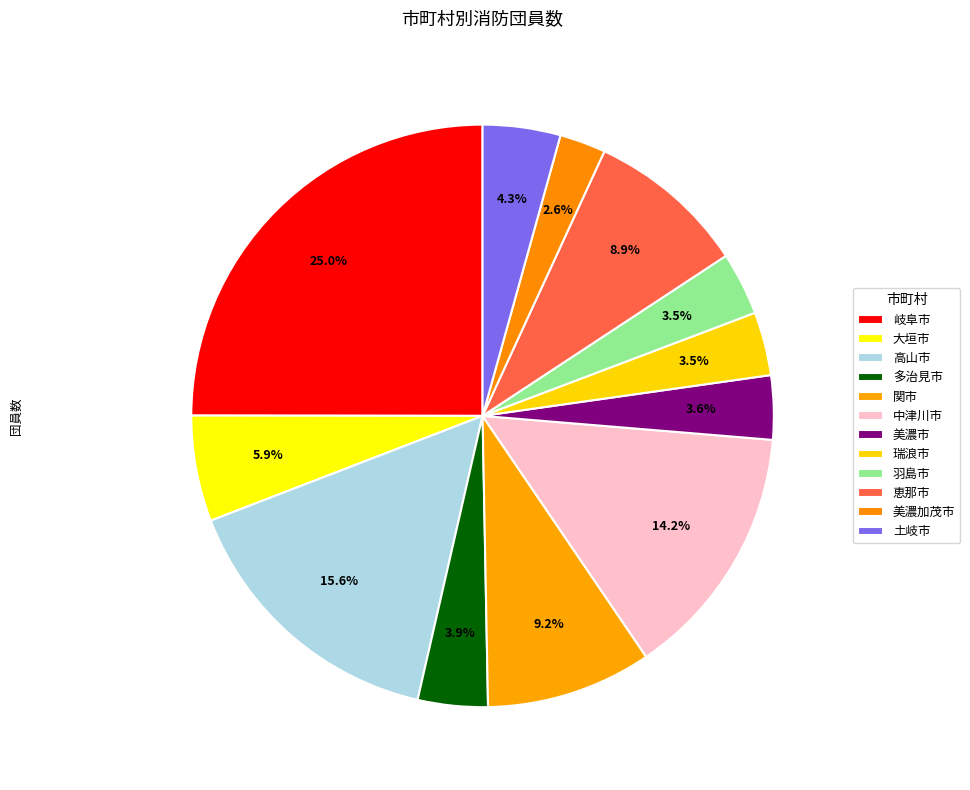

Do 高山市 and 羽島市 together represent more than half of the pie?

No